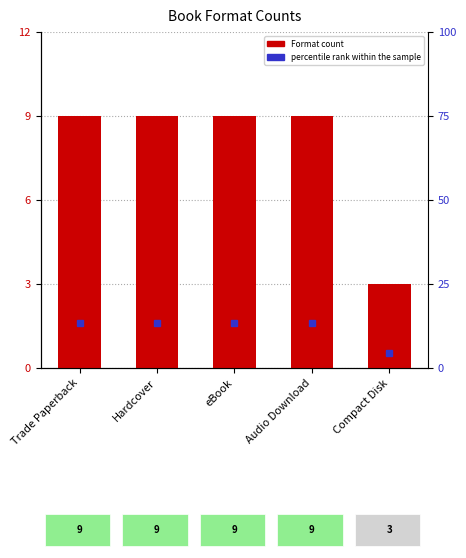

The chart shows a value of 14 at eBook. True or false?

False